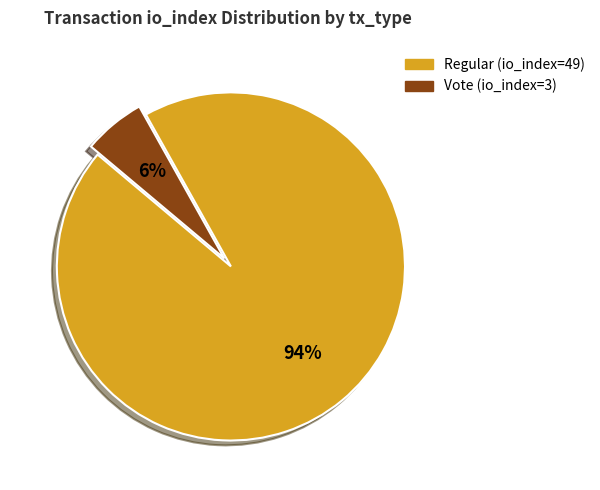

Do Regular (io_index=49) and Vote (io_index=3) together represent more than half of the pie?

Yes